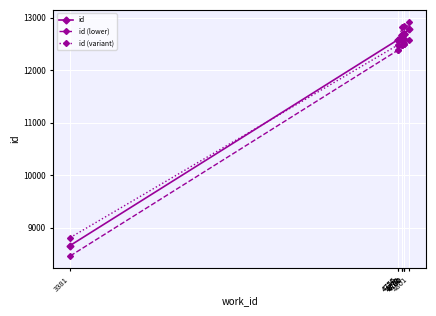

Between 3381 and 4771, which series saw the biggest shift?

id